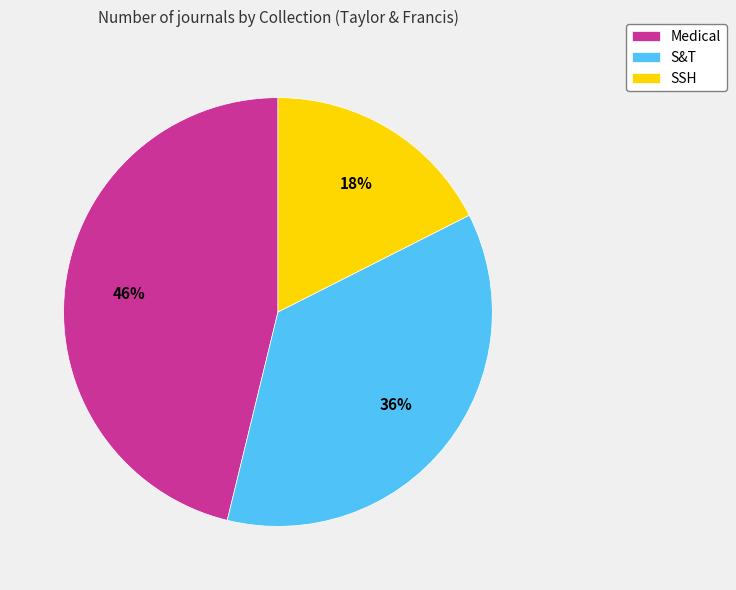

Does Medical represent more than half of the total?

No